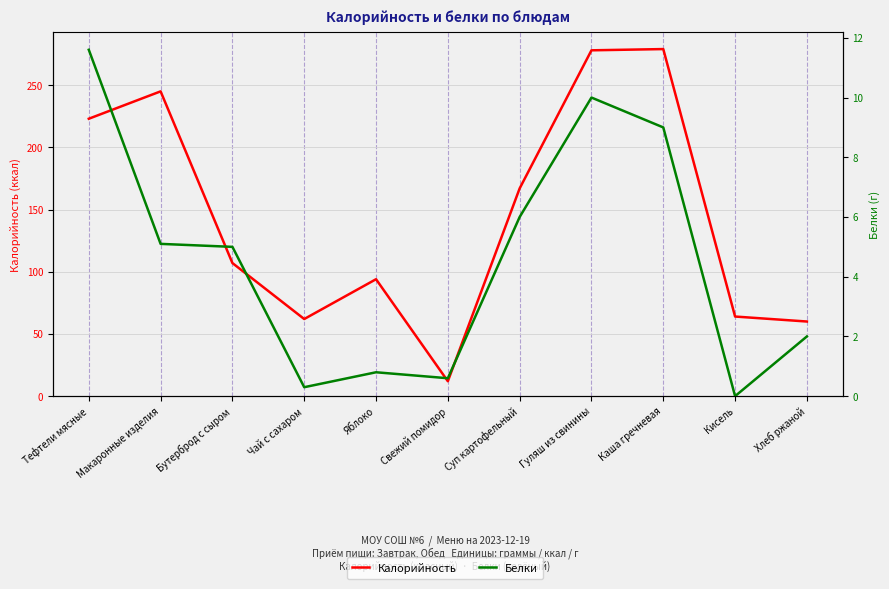

What is the maximum value shown in the chart?

279.0